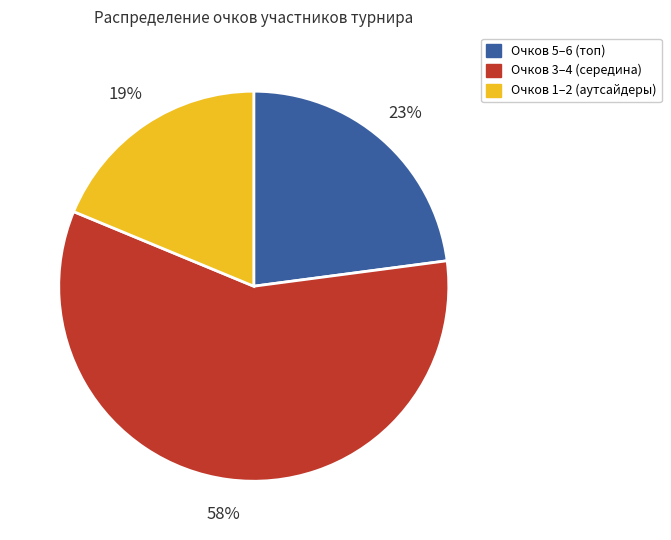

To the nearest percent, what is the average slice percentage?

33%